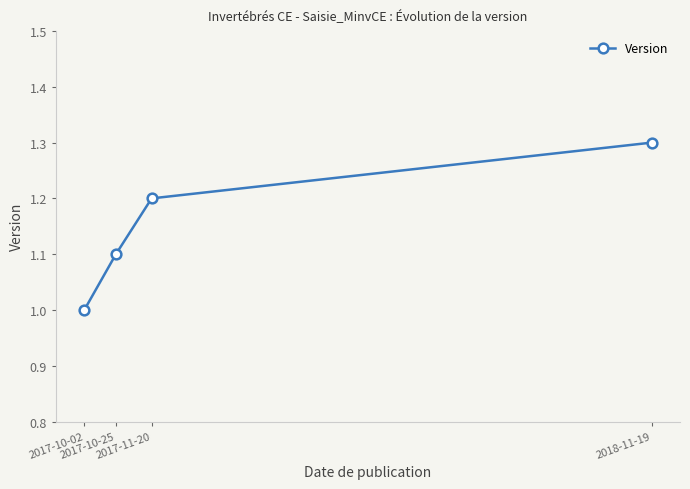

True or false: the data shows 1.3 at 2018-11-19.

True